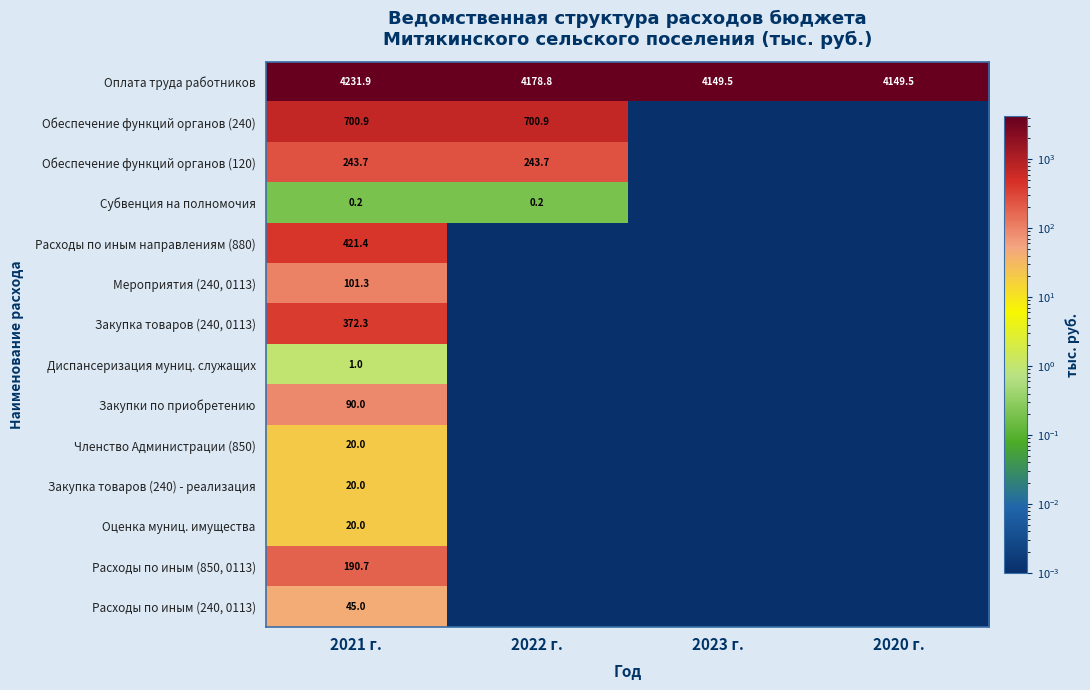

Is the value of Расходы по иным направлениям (880) at 2021 г. greater than the value of Субвенция на полномочия at 2022 г.?

Yes